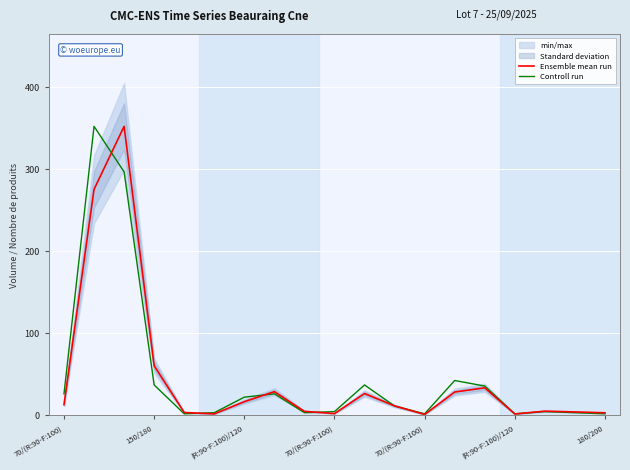

How many data points in Controll run are above 10?

10